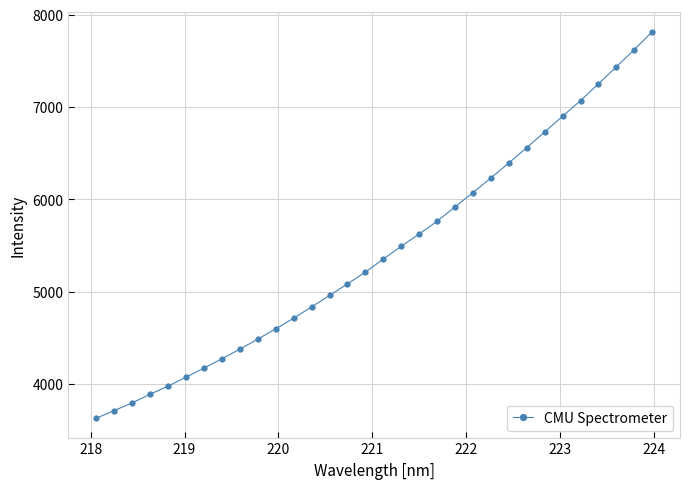

True or false: there are more than 2 points higher than both neighbors.

False